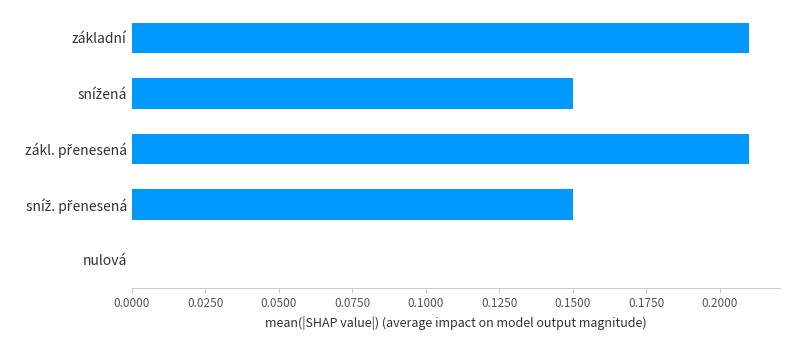

The value at nulová is 0.1. True or false?

False